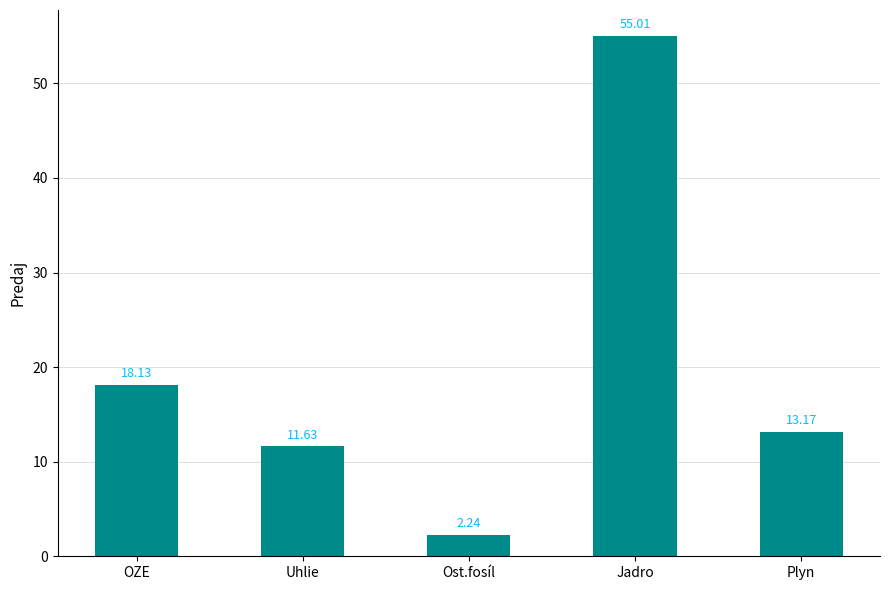

List the labels in order of value, smallest first.

Ost.fosíl, Uhlie, Plyn, OZE, Jadro